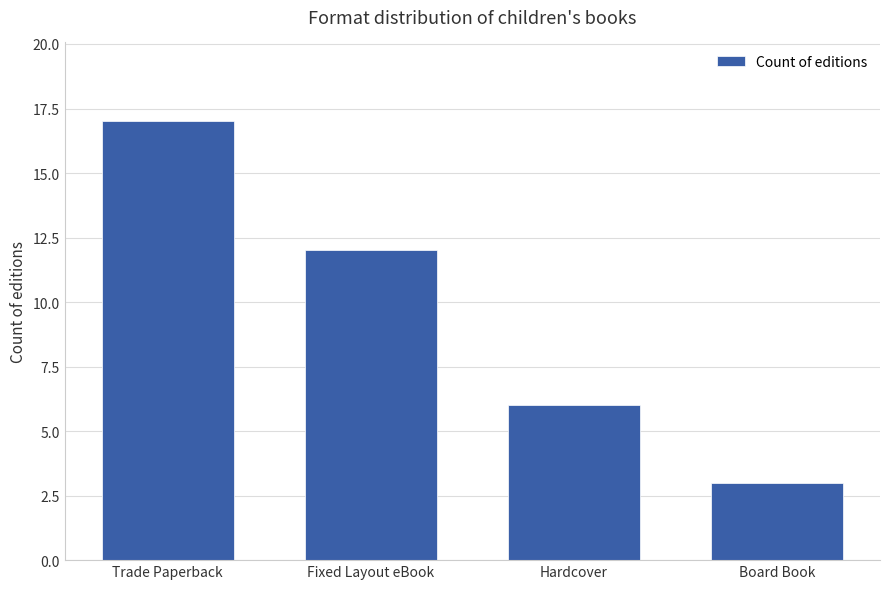

Reading right to left, list all the values displayed in this chart.

3	6	12	17